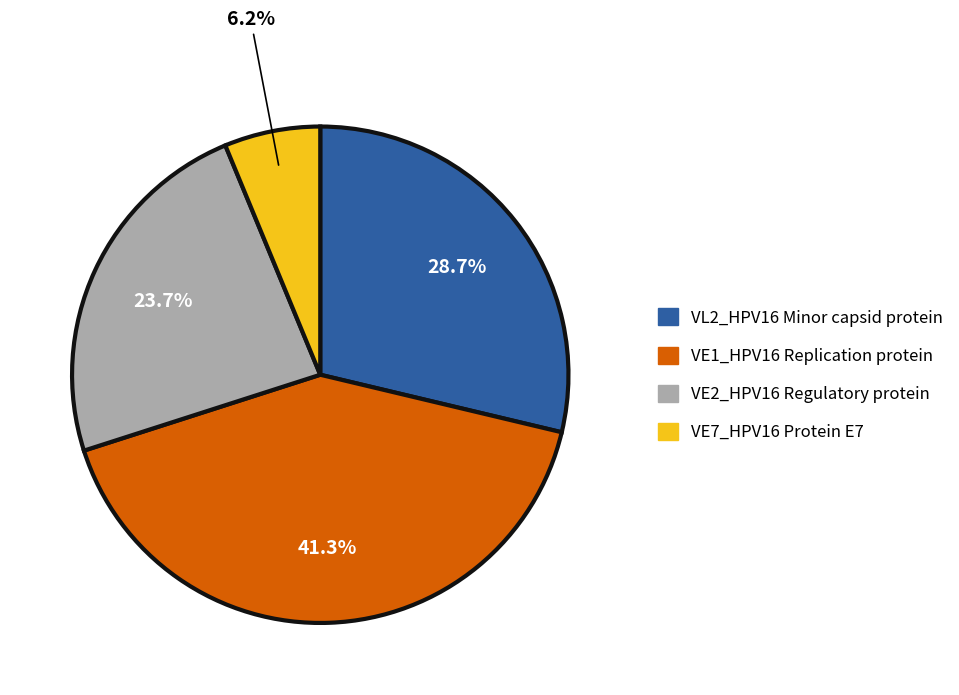

Which slice is the smallest?

VE7_HPV16 Protein E7